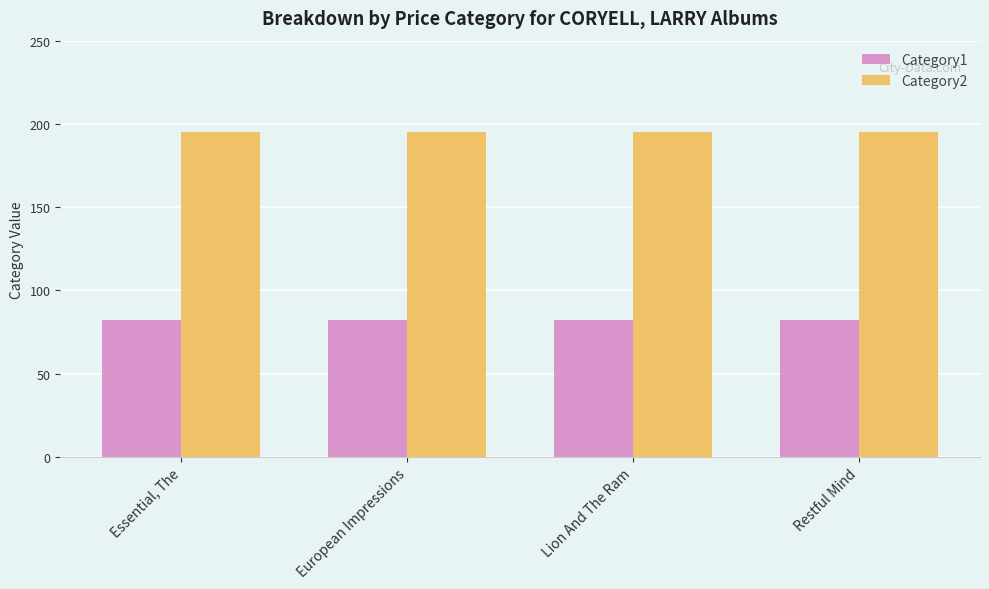

List the series in order of their peak value, highest first.

Category2, Category1